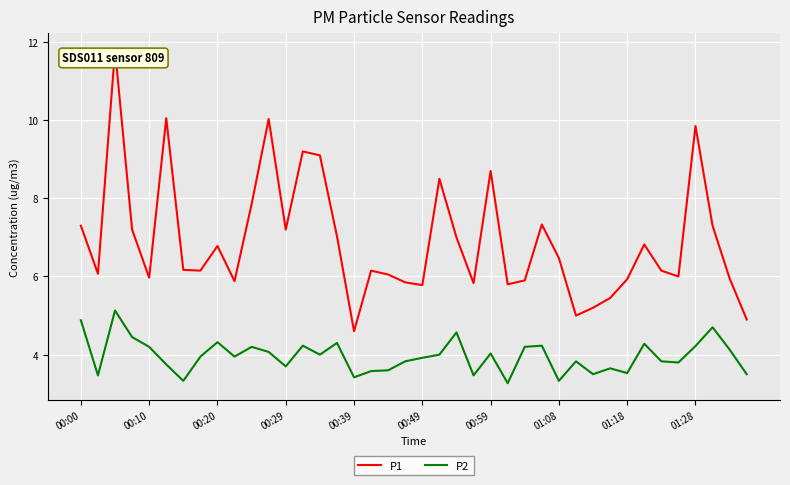

What is the difference between the maximum and minimum values in the P1 series?

7.2